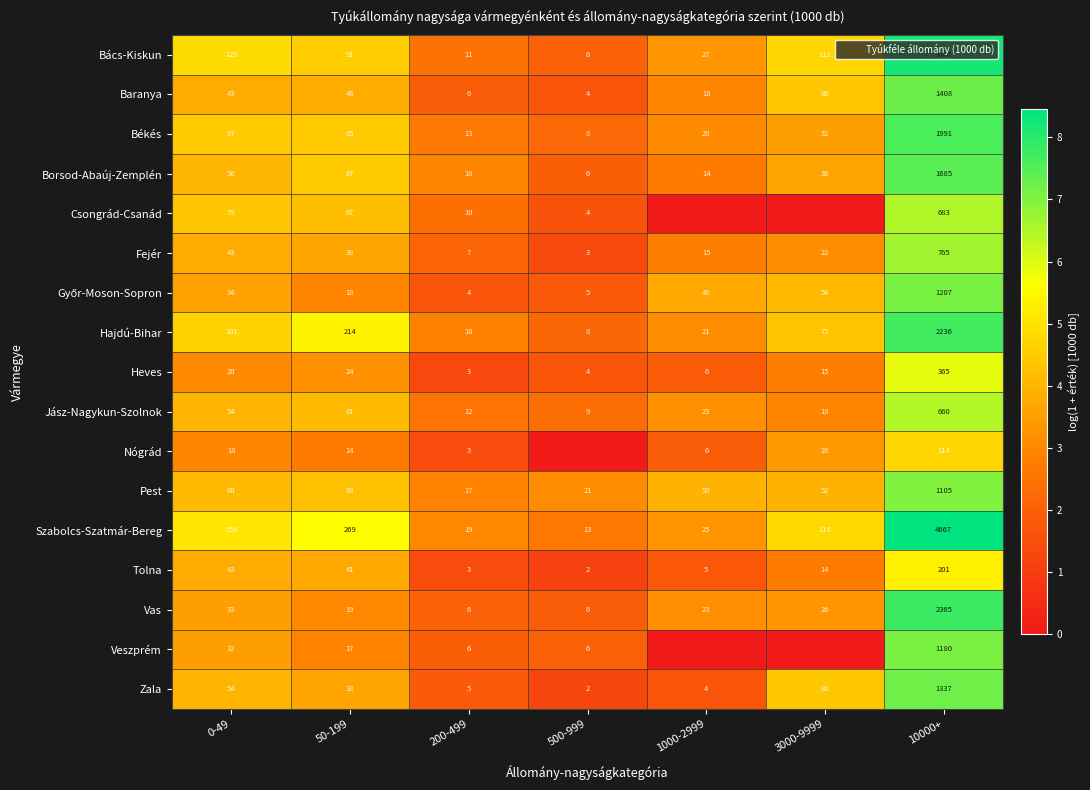

What is the spread (max minus min) of values at 10000+?

4553